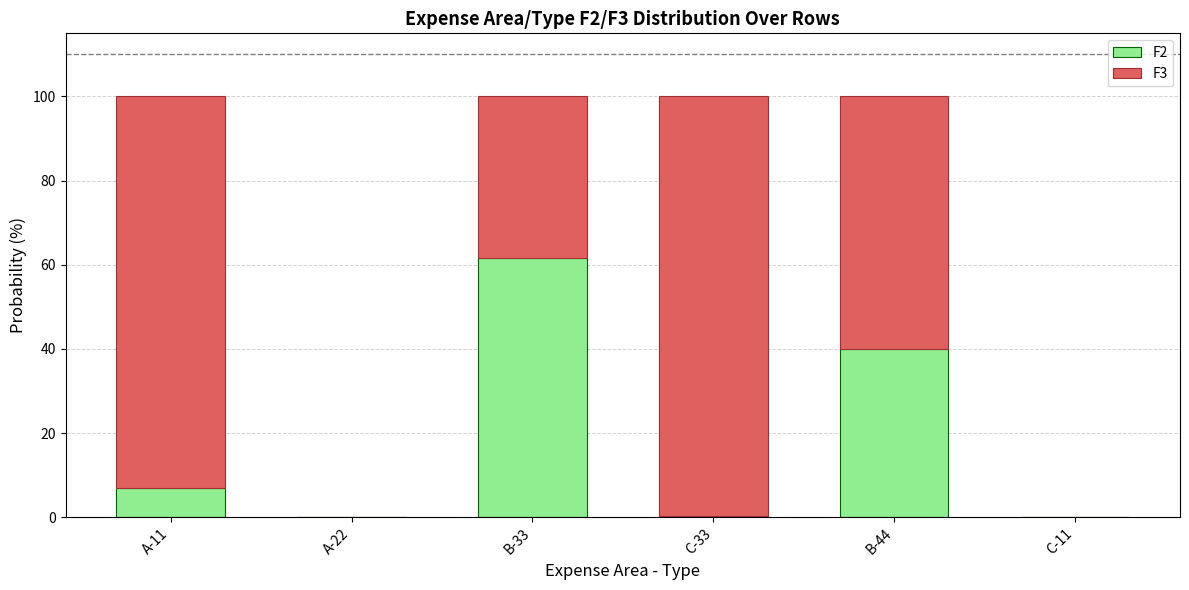

What is the sum of all F2 values?

108.7